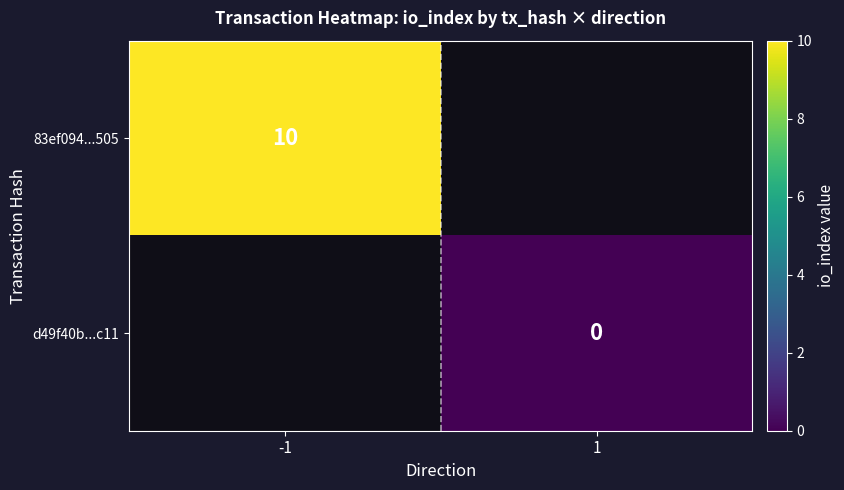

Which label corresponds to the largest value in the chart?

-1